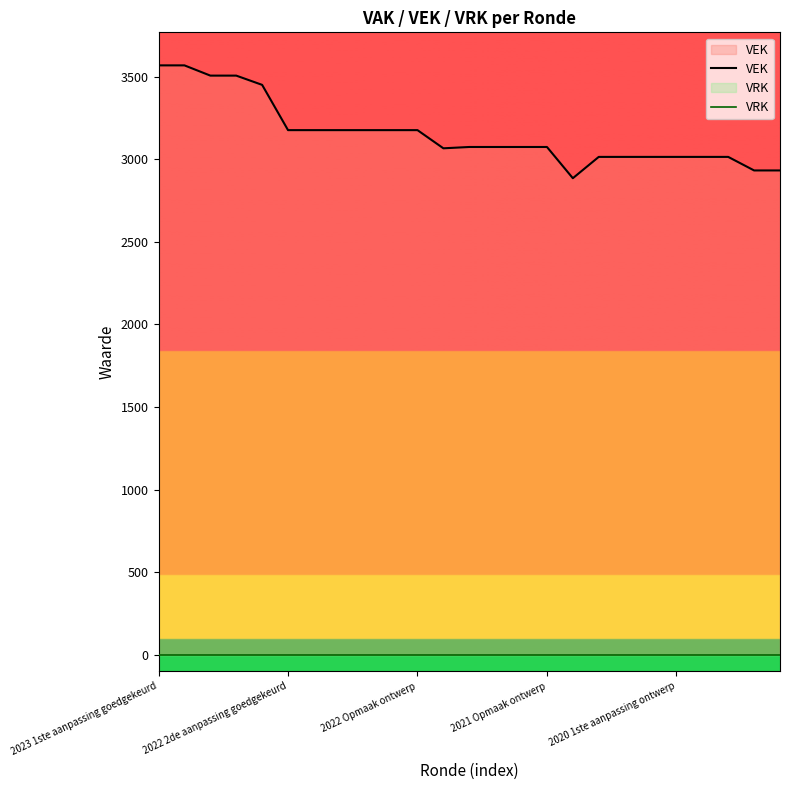

Reading left to right, what are all the values shown in this chart?

VEK: 3568	3568	3506	3506	3450	3176	3176	3176	3176	3176	3176	3066	3074	3074	3074	3074	2885	3014	3014	3014	3014	3014	3014	2932	2932
VRK: 0	0	0	0	0	0	0	0	0	0	0	0	0	0	0	0	0	0	0	0	0	0	0	0	0